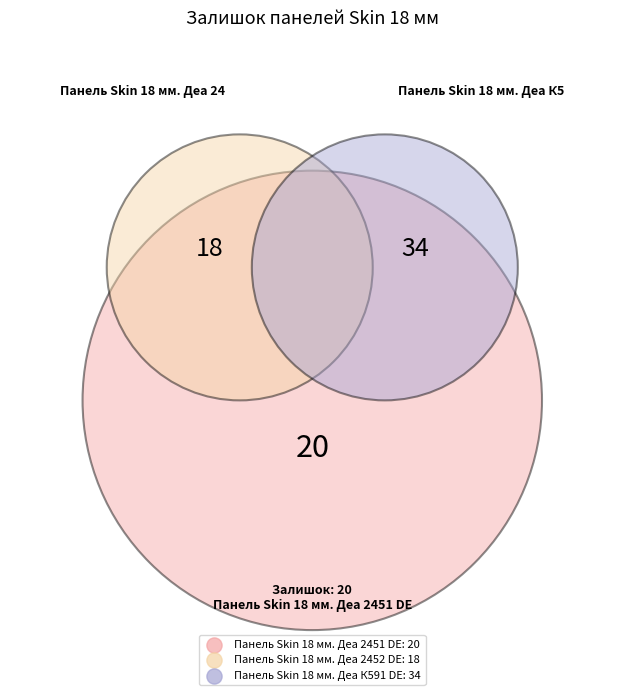

To the nearest percent, what is the difference between the largest and smallest slice percentages?

22%